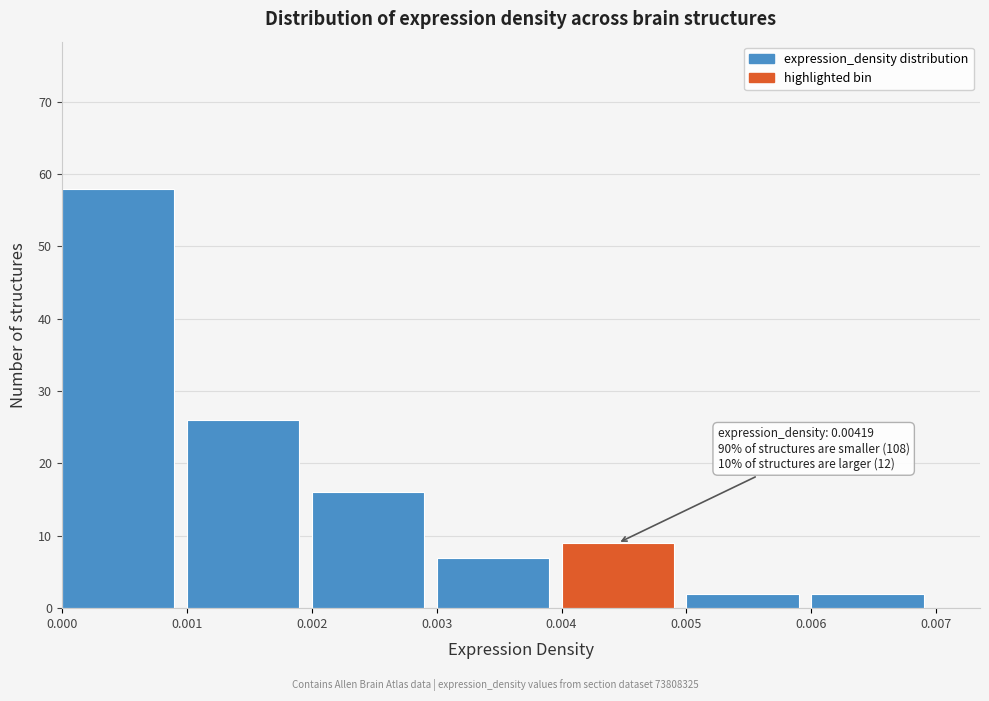

Over which range of the x-axis is the bar tallest?

0.000 to 0.001